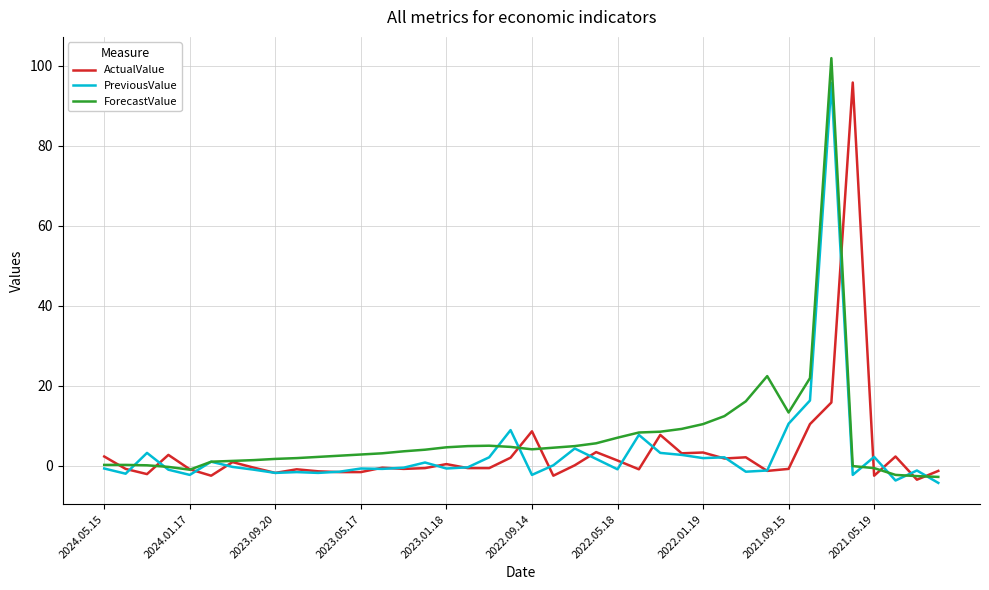

What is the lowest value of the PreviousValue series?

-4.3